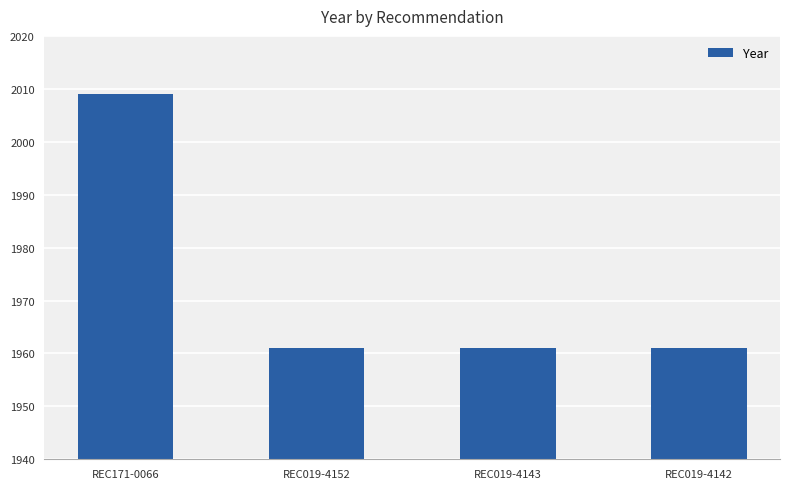

What is the change in value from REC171-0066 to REC019-4143?

-48